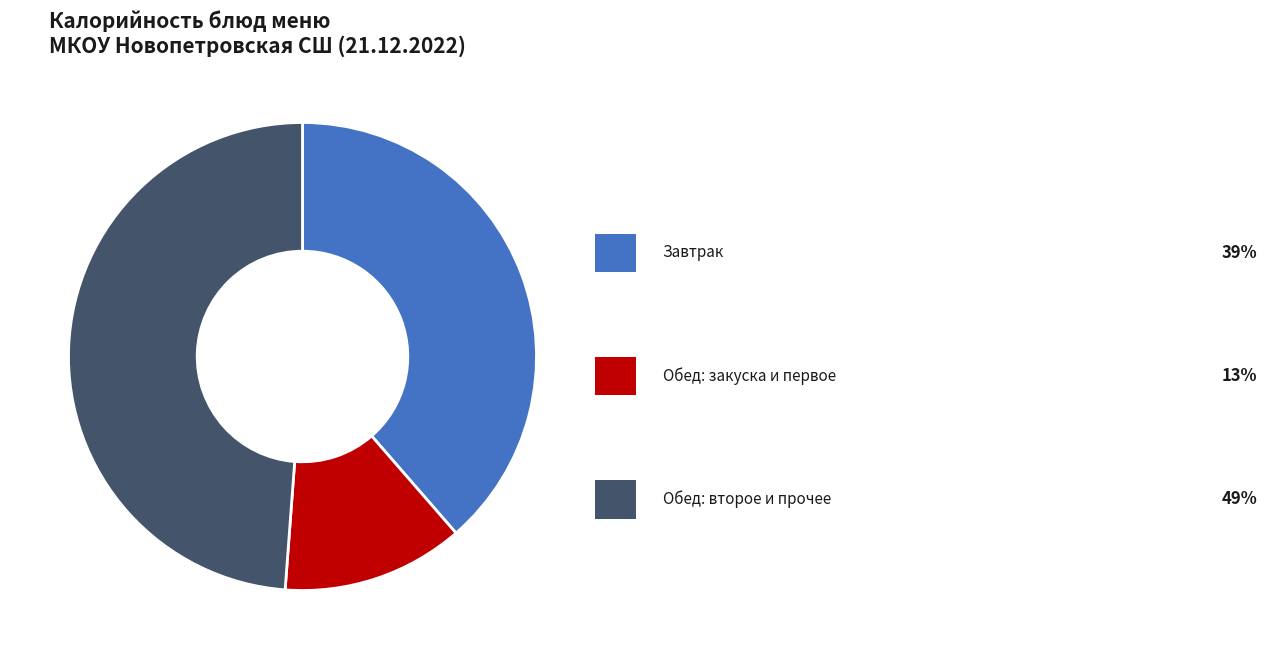

How many slices are in this pie chart?

3